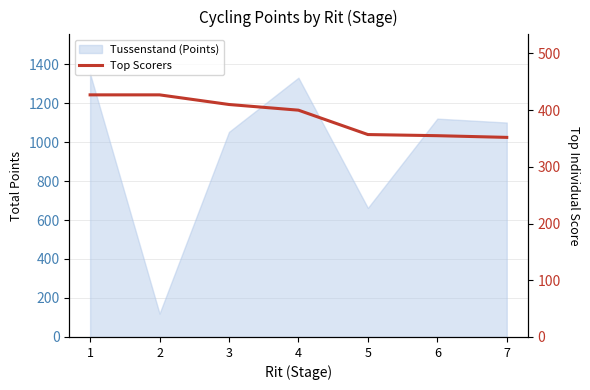

At which label is the value closest to 389?

4